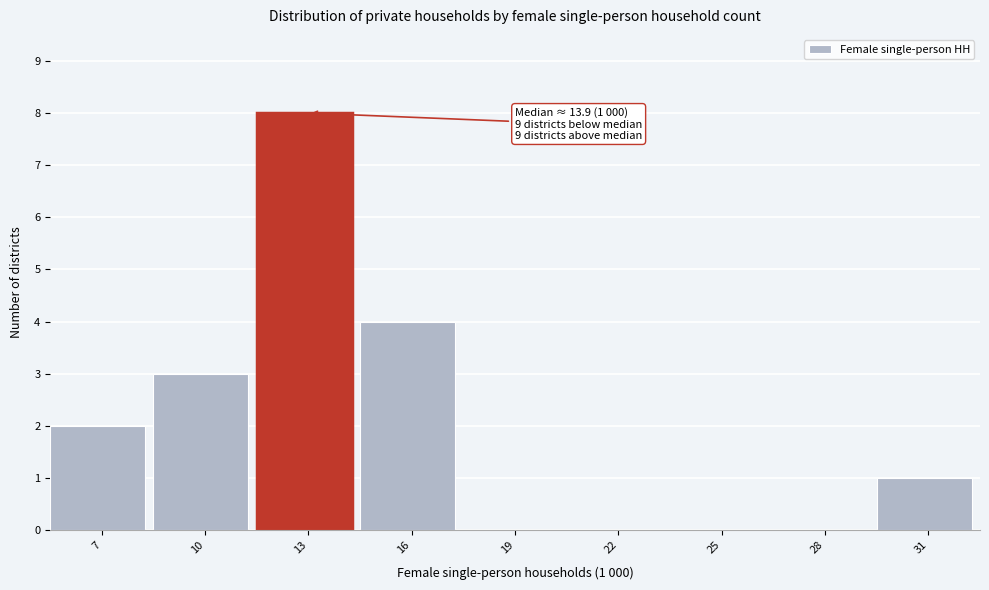

Reading left to right, extract all data points from this chart.

7=2	10=3	13=8	16=4	19=0	22=0	25=0	28=0	31=1